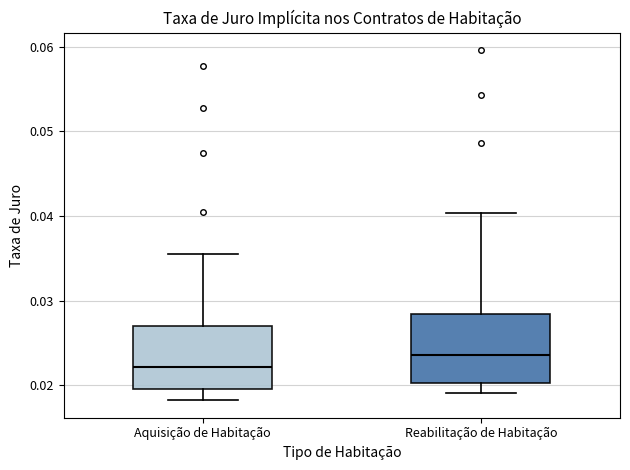

Reading left to right, read every box against the y-axis: the position of its median line, the range the box covers, and the ends of its whiskers. The values are not printed on the chart, so give them approximately, as read against the axis.

Aquisição de Habitação: median 0.022, box 0.020 to 0.027, whiskers 0.018 to 0.036
Reabilitação de Habitação: median 0.024, box 0.020 to 0.028, whiskers 0.019 to 0.040